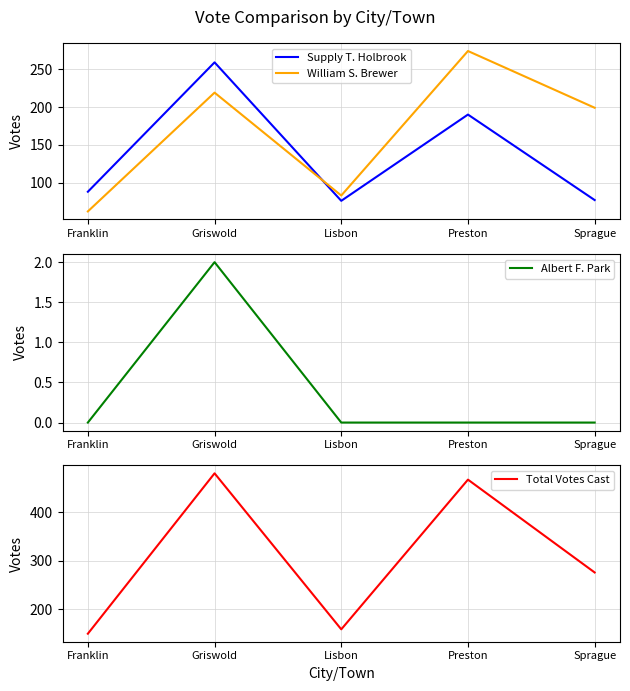

Where is the first local maximum for William S. Brewer?

Griswold